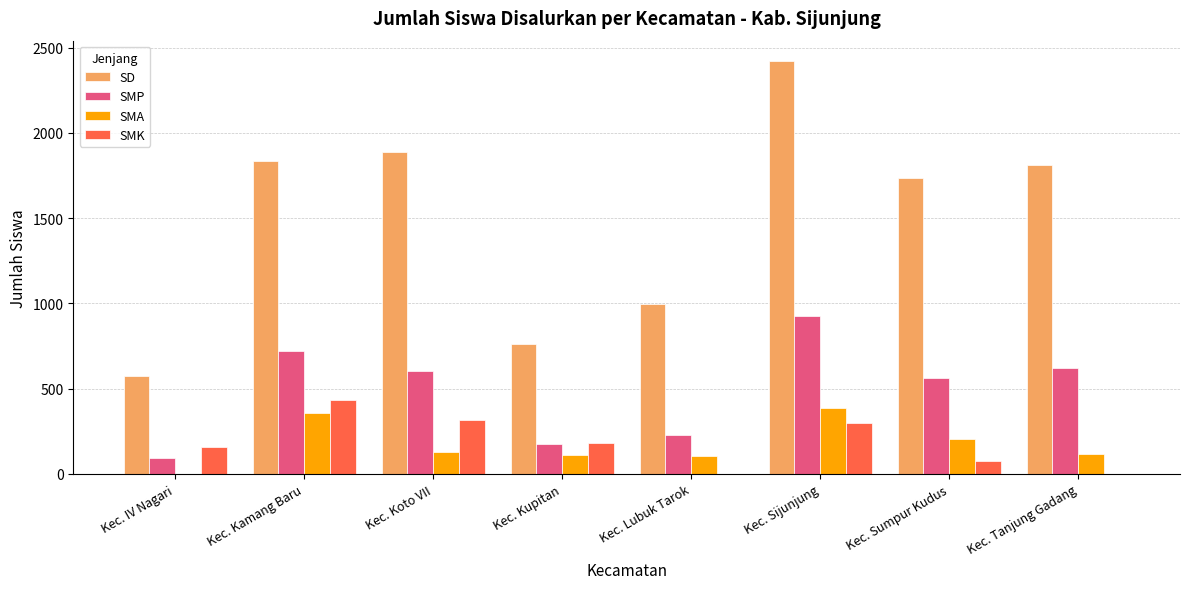

How many data points does each series have?

8